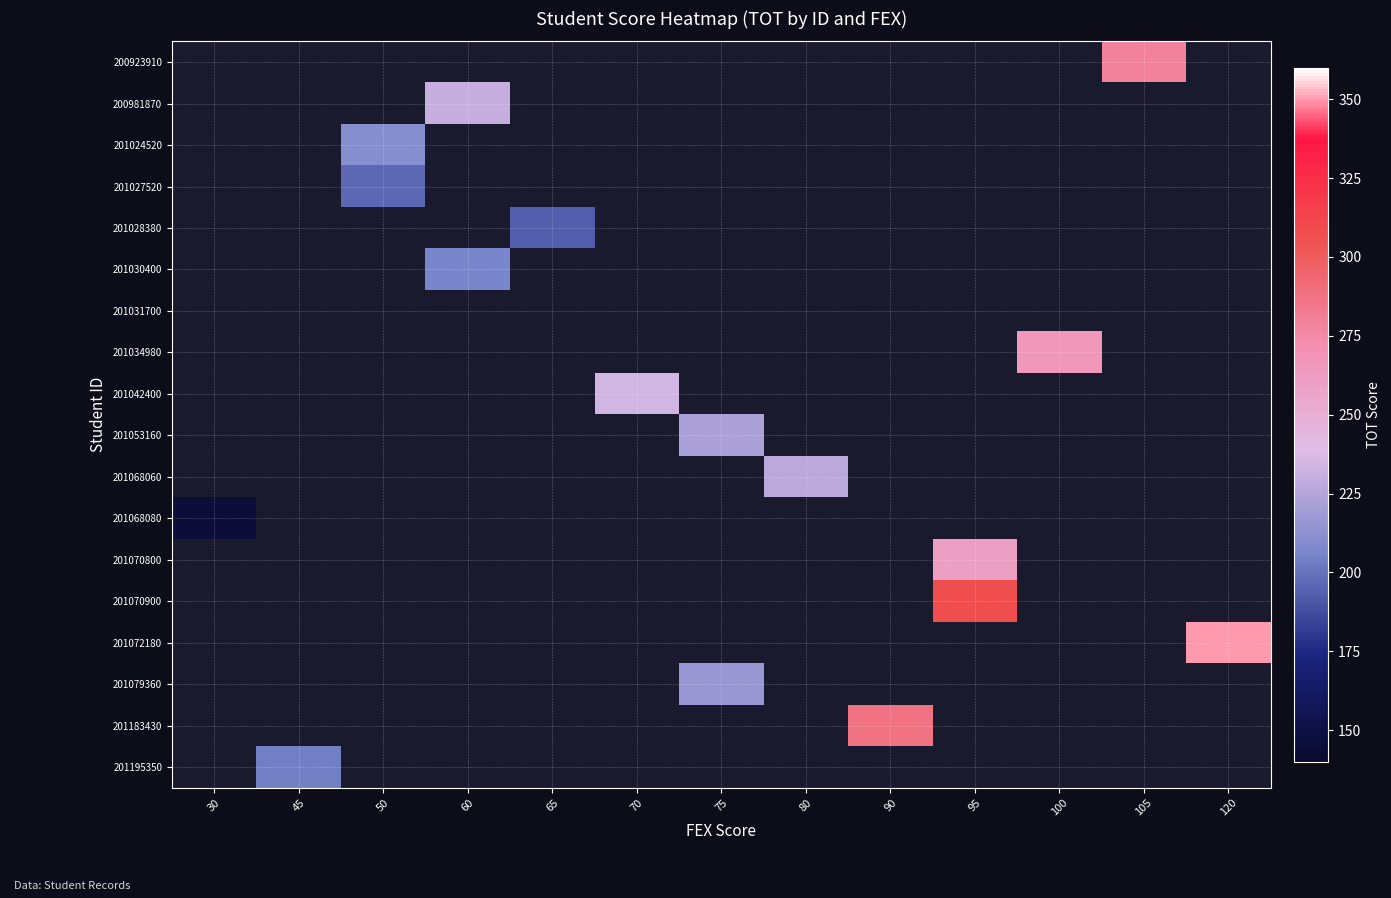

What is the maximum value shown in the chart?

350.0